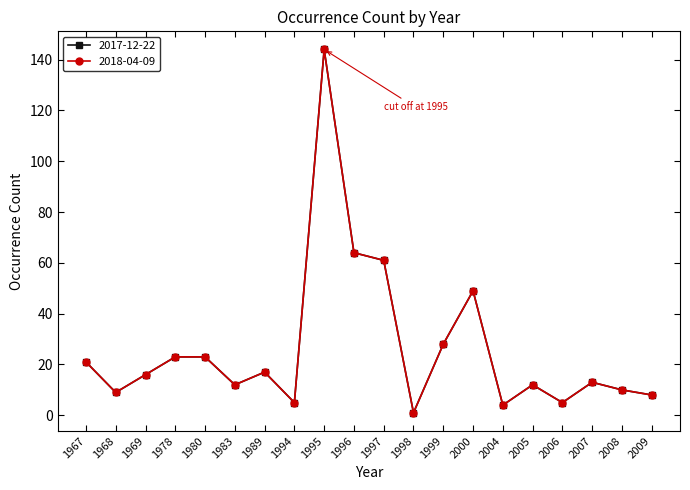

What is the average value of the 2017-12-22 series?

26